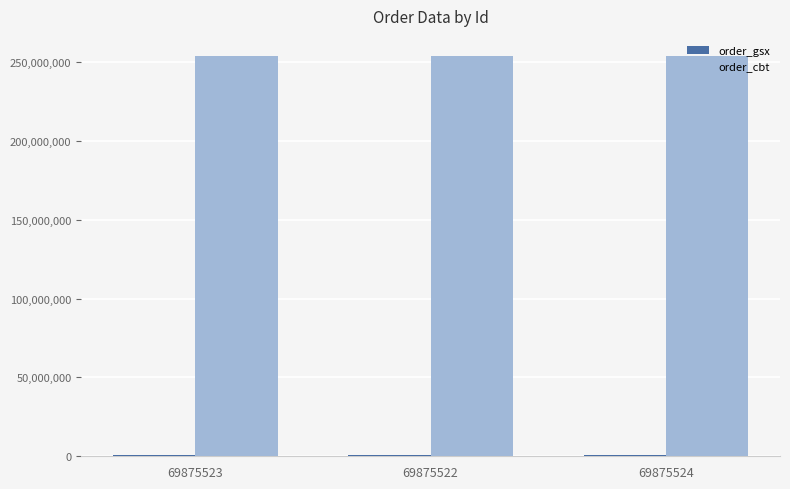

How many groups of bars are there?

3